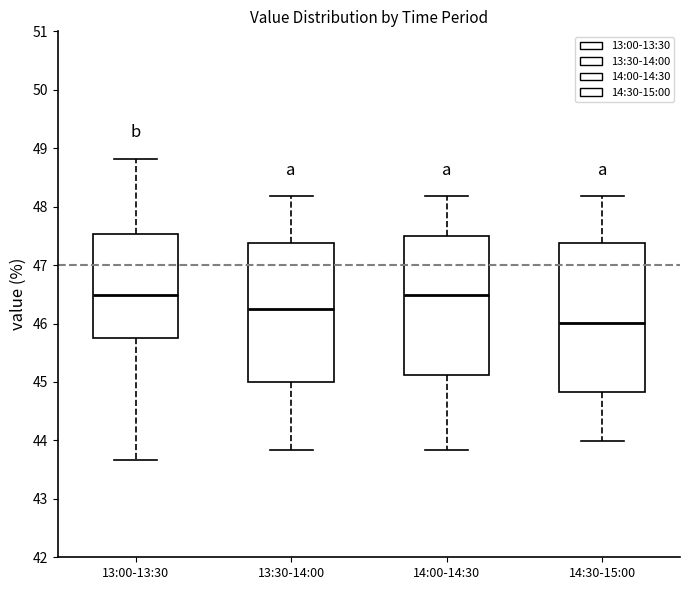

Where does the upper whisker of the box for 13:00-13:30 end on the y-axis? The values are not printed on the chart, so give them approximately, as read against the axis.

48.8